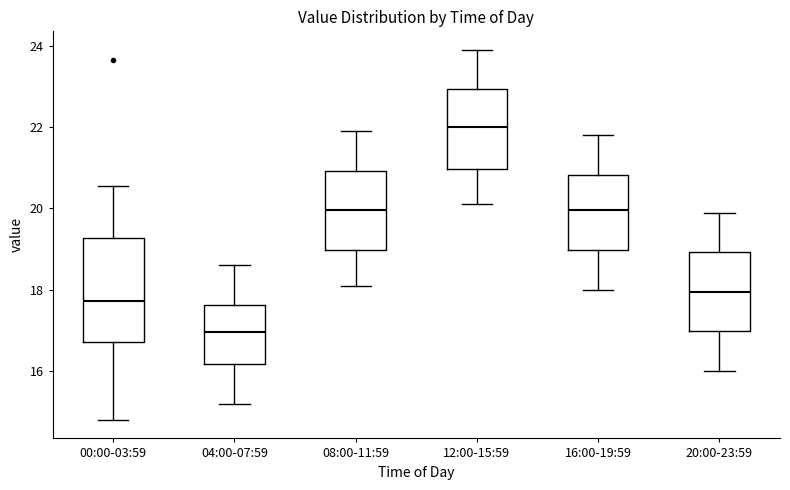

Where does the lower whisker of the box for 12:00-15:59 end on the y-axis? The values are not printed on the chart, so give them approximately, as read against the axis.

20.2